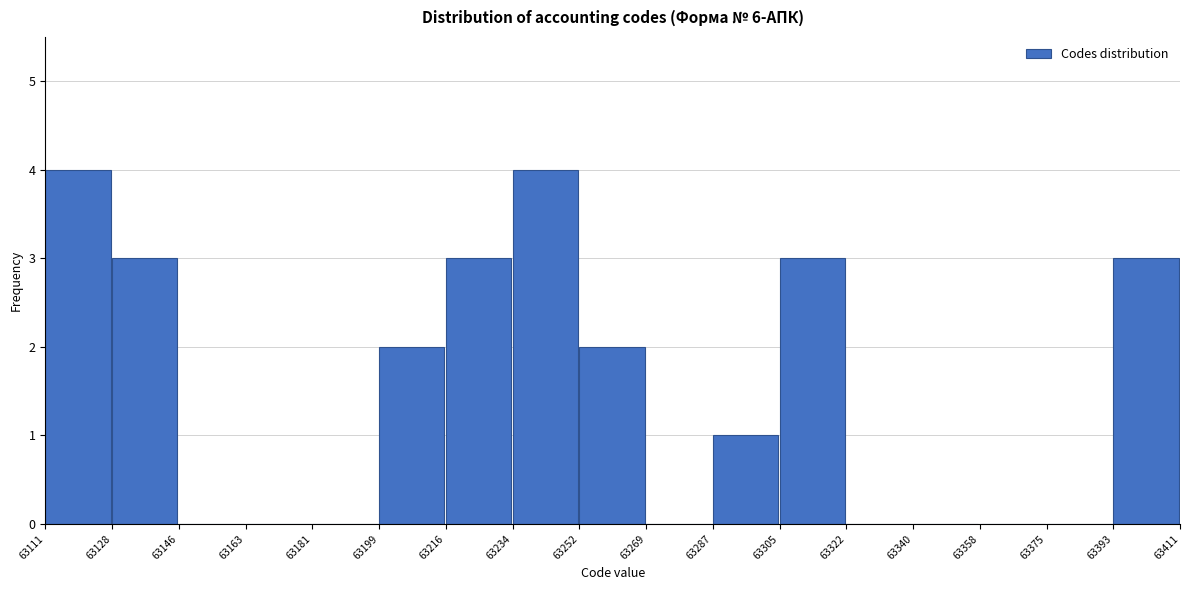

Reading left to right, list every bar in this chart as the range it spans on the x-axis followed by its height. The values are not printed on the chart, so give them approximately, as read against the axis.

63111 to 63128: 4
63128 to 63146: 3
63146 to 63163: 0
63163 to 63181: 0
63181 to 63199: 0
63199 to 63216: 2
63216 to 63234: 3
63234 to 63252: 4
63252 to 63269: 2
63269 to 63287: 0
63287 to 63305: 1
63305 to 63322: 3
63322 to 63340: 0
63340 to 63358: 0
63358 to 63375: 0
63375 to 63393: 0
63393 to 63411: 3